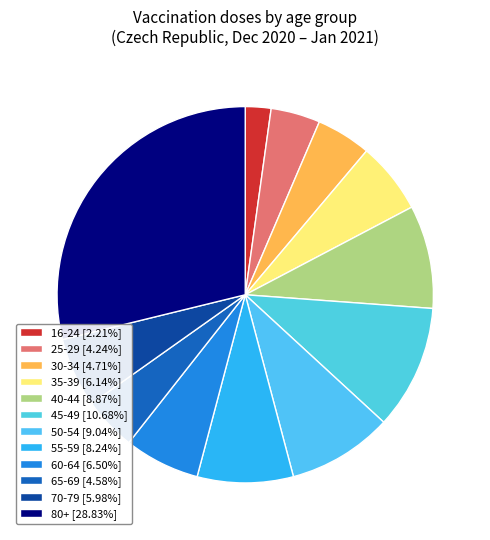

Count the number of slices in the pie.

12